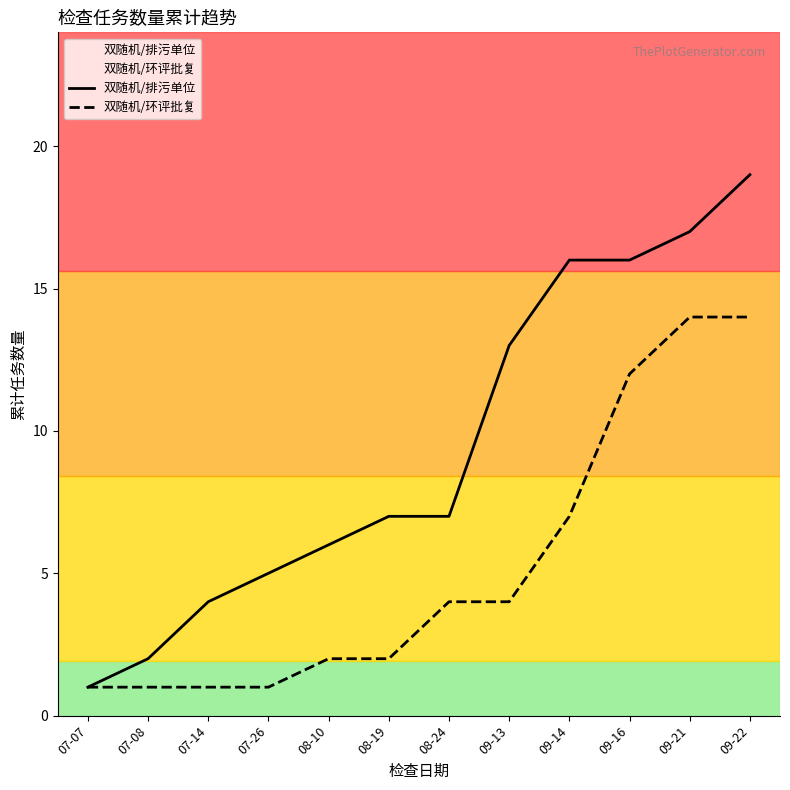

True or false: 双随机/排污单位 and 双随机/环评批复 cross at least once.

False